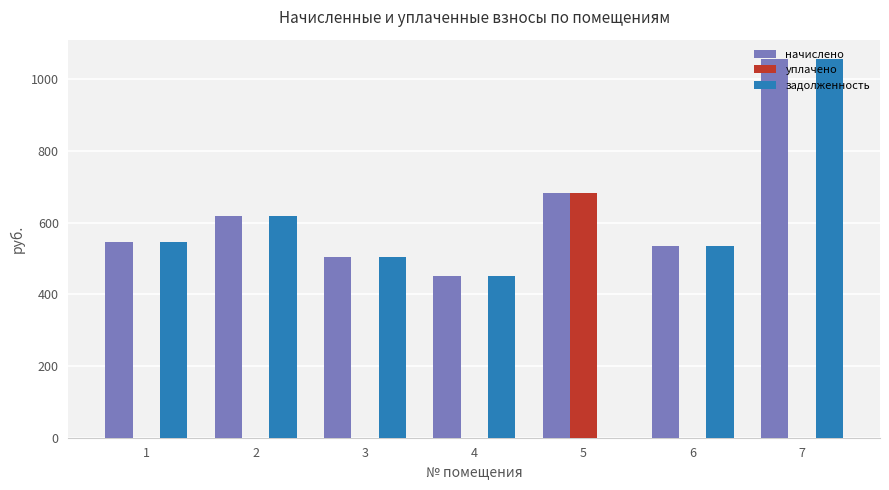

Is the value of начислено at 3 greater than the value of задолженность at 7?

No